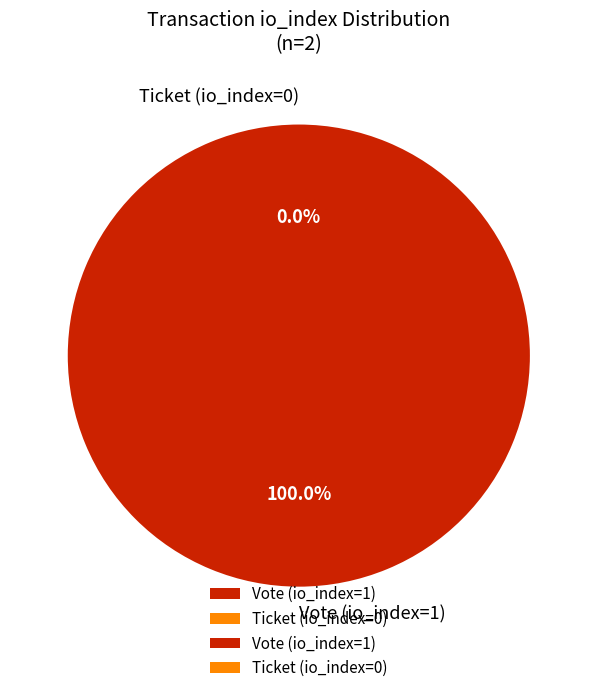

Does any single category account for the majority?

Yes